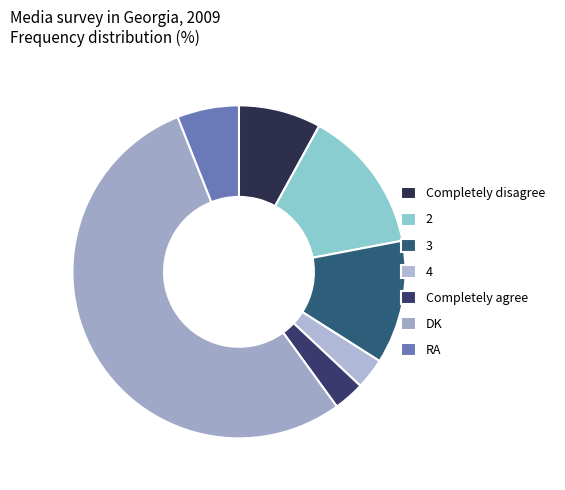

What percentage is the RA slice, to the nearest percent?

6%